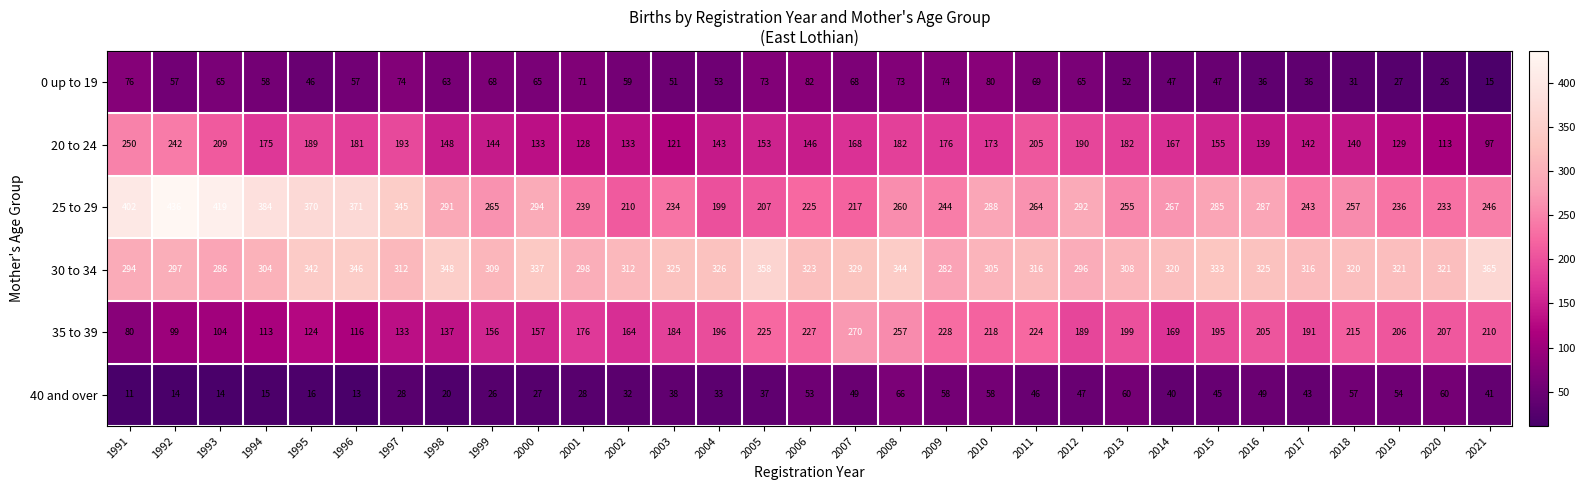

Rank the series by their maximum value, from highest to lowest.

25 to 29, 30 to 34, 35 to 39, 20 to 24, 0 up to 19, 40 and over